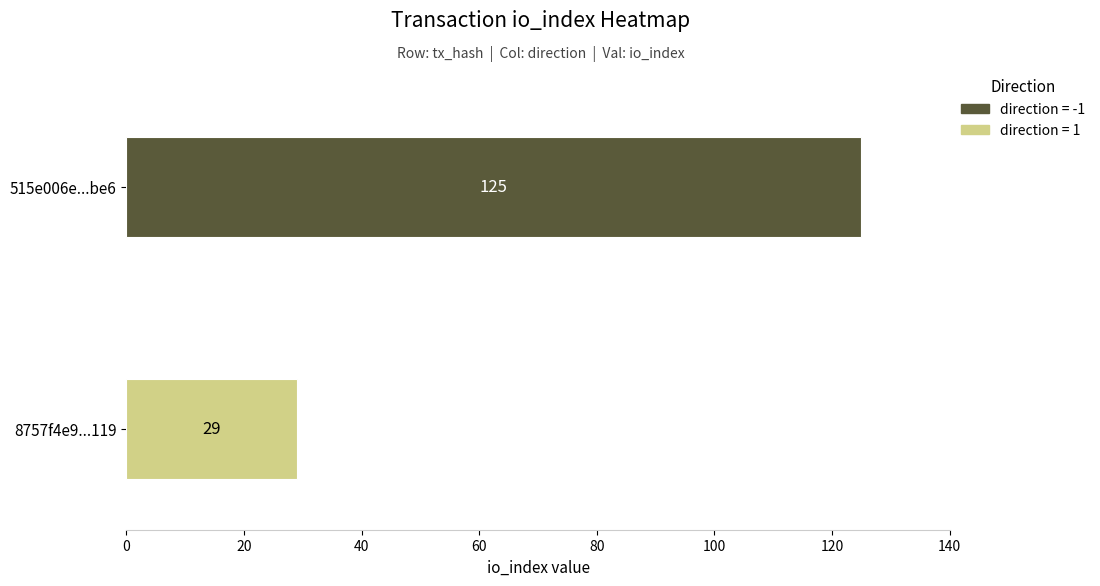

What is the difference between the 8757f4e935f884f687e85123c3dadfd9ab4a119 values at direction and io_index?

28